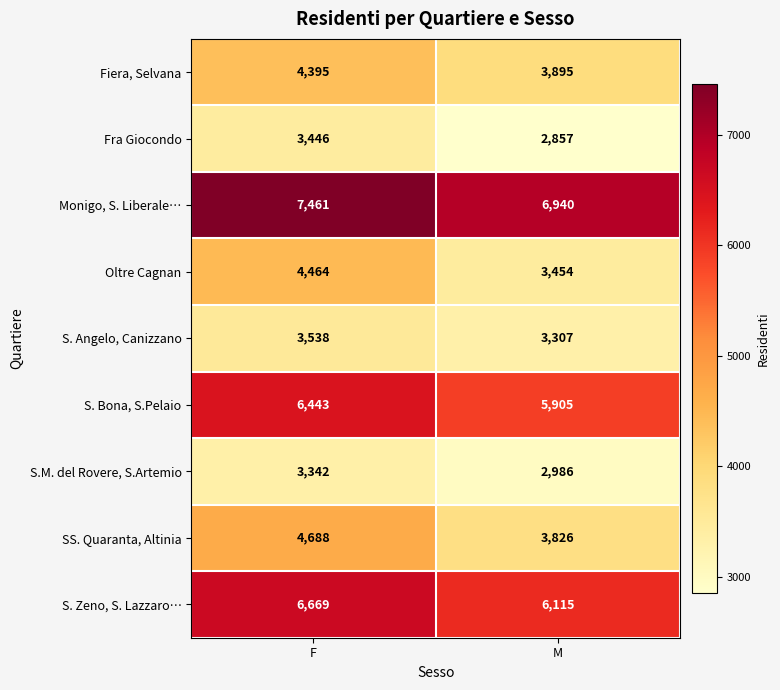

At how many categories does at least one series exceed 3742?

2